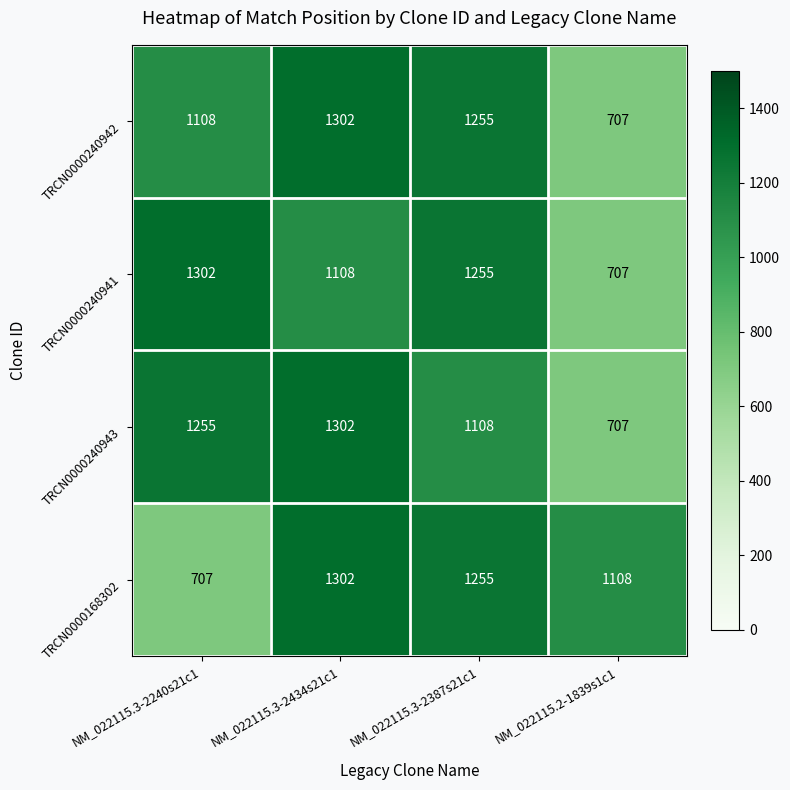

What is the total value across all series at NM_022115.2-1839s1c1?

3229